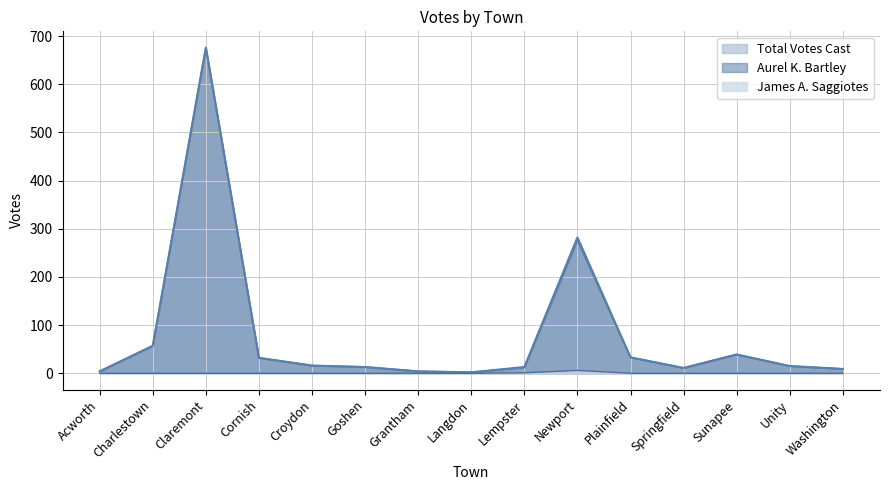

Rank the series at Sunapee from highest to lowest value.

Total Votes Cast, Aurel K. Bartley, James A. Saggiotes